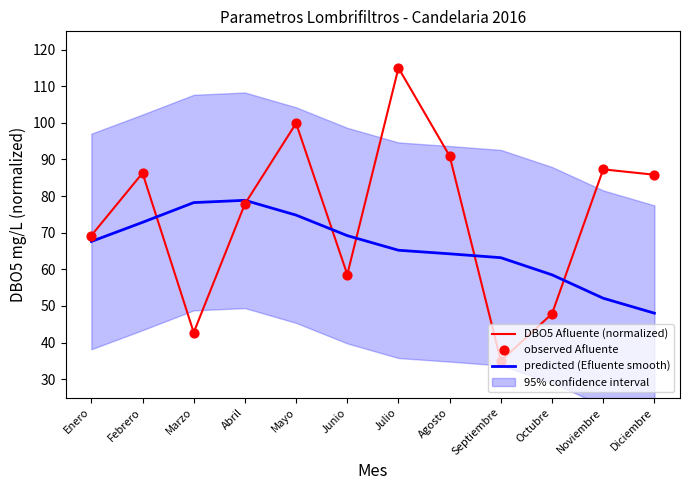

Which series has the largest total across all categories?

DBO5 Afluente (normalized)